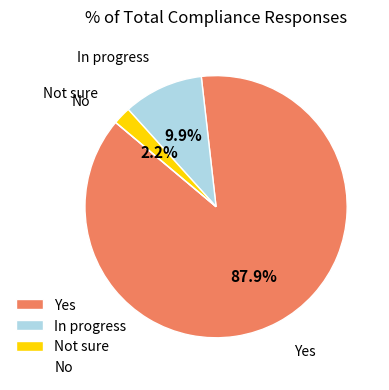

What portion of the pie excludes In progress?

90.1%